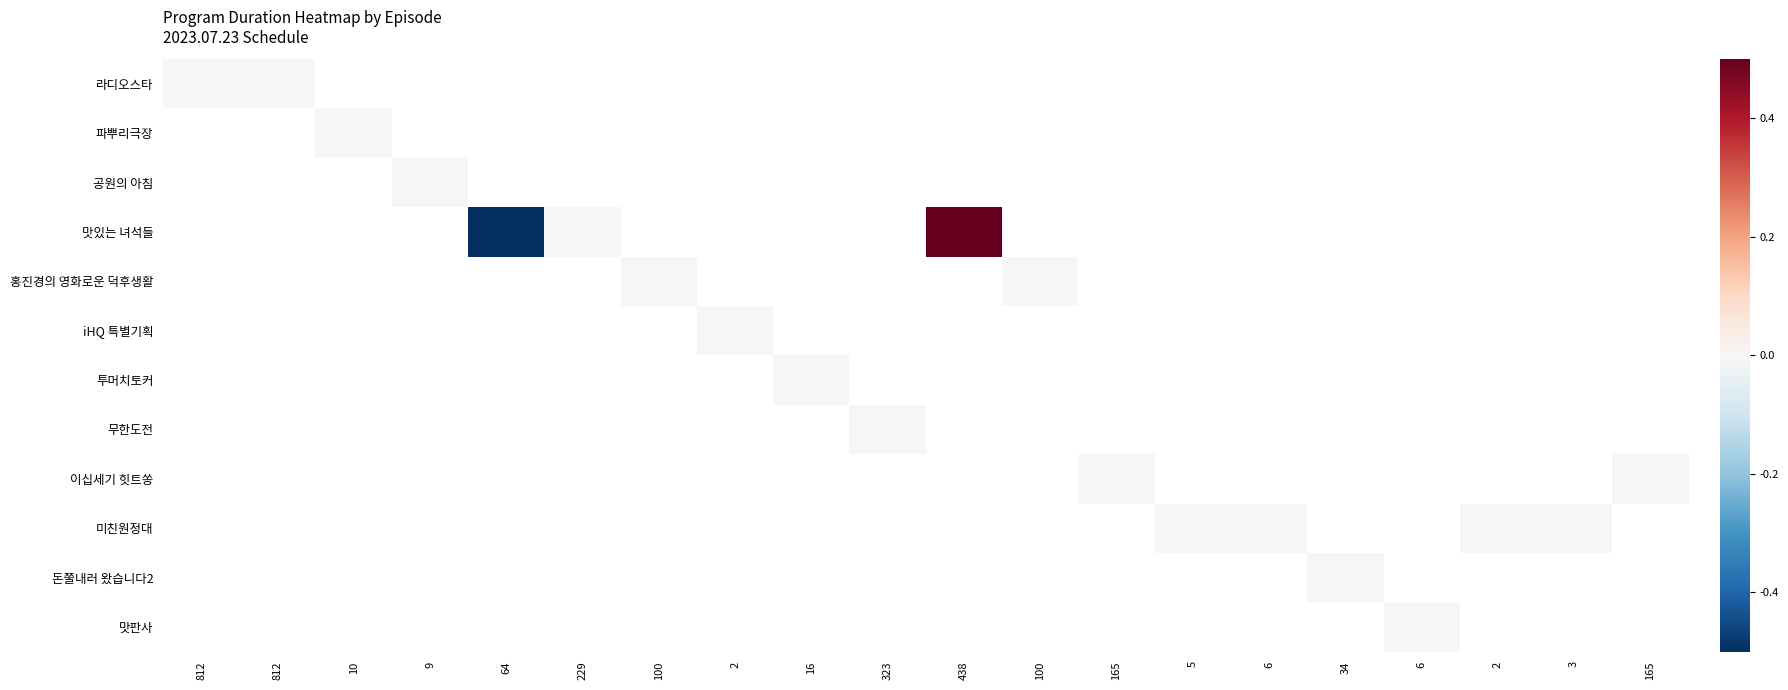

List the labels in order of 라디오스타 value, smallest first.

812, 812, 10, 9, 64, 229, 100, 2, 16, 323, 438, 100, 165, 5, 6, 34, 6, 2, 3, 165